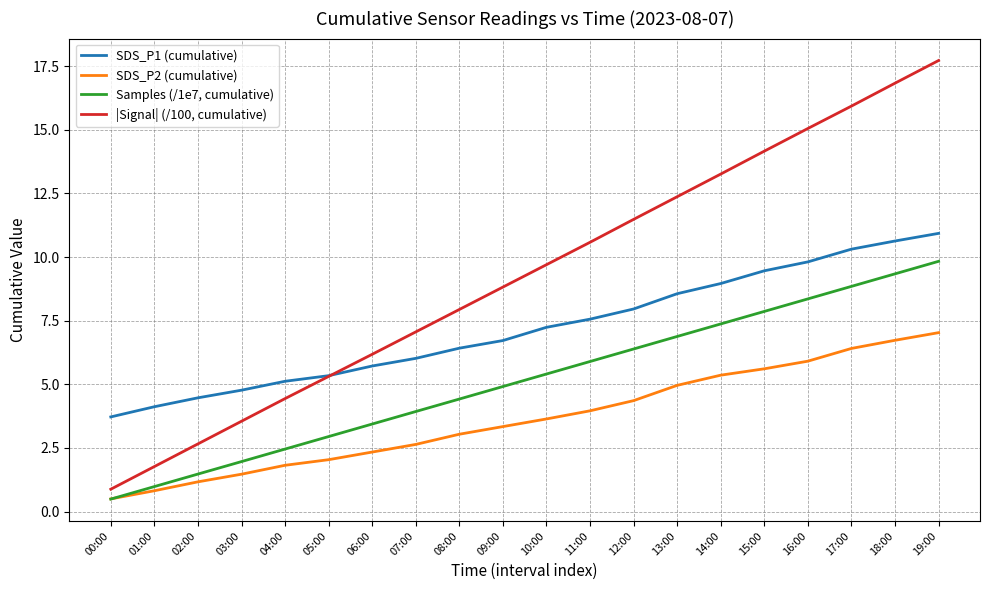

Which series has the largest range (max minus min)?

|Signal| (/100, cumulative)